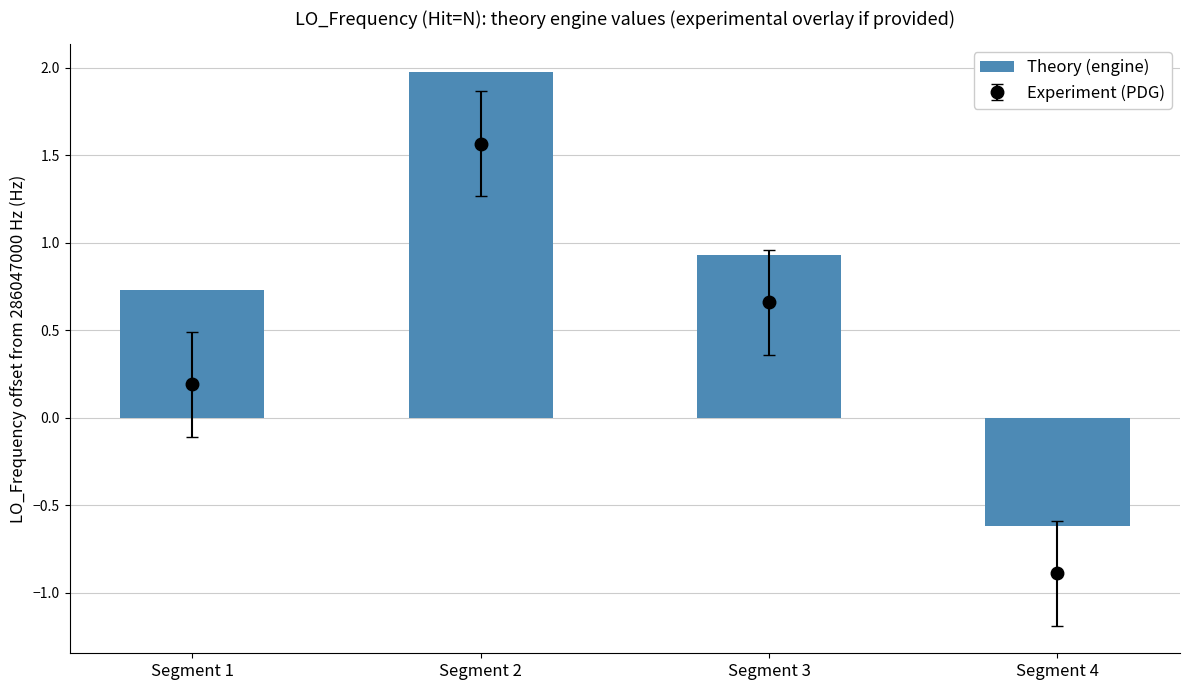

Reading left to right, extract all data points from this chart.

0.7	2.0	0.9	-0.6